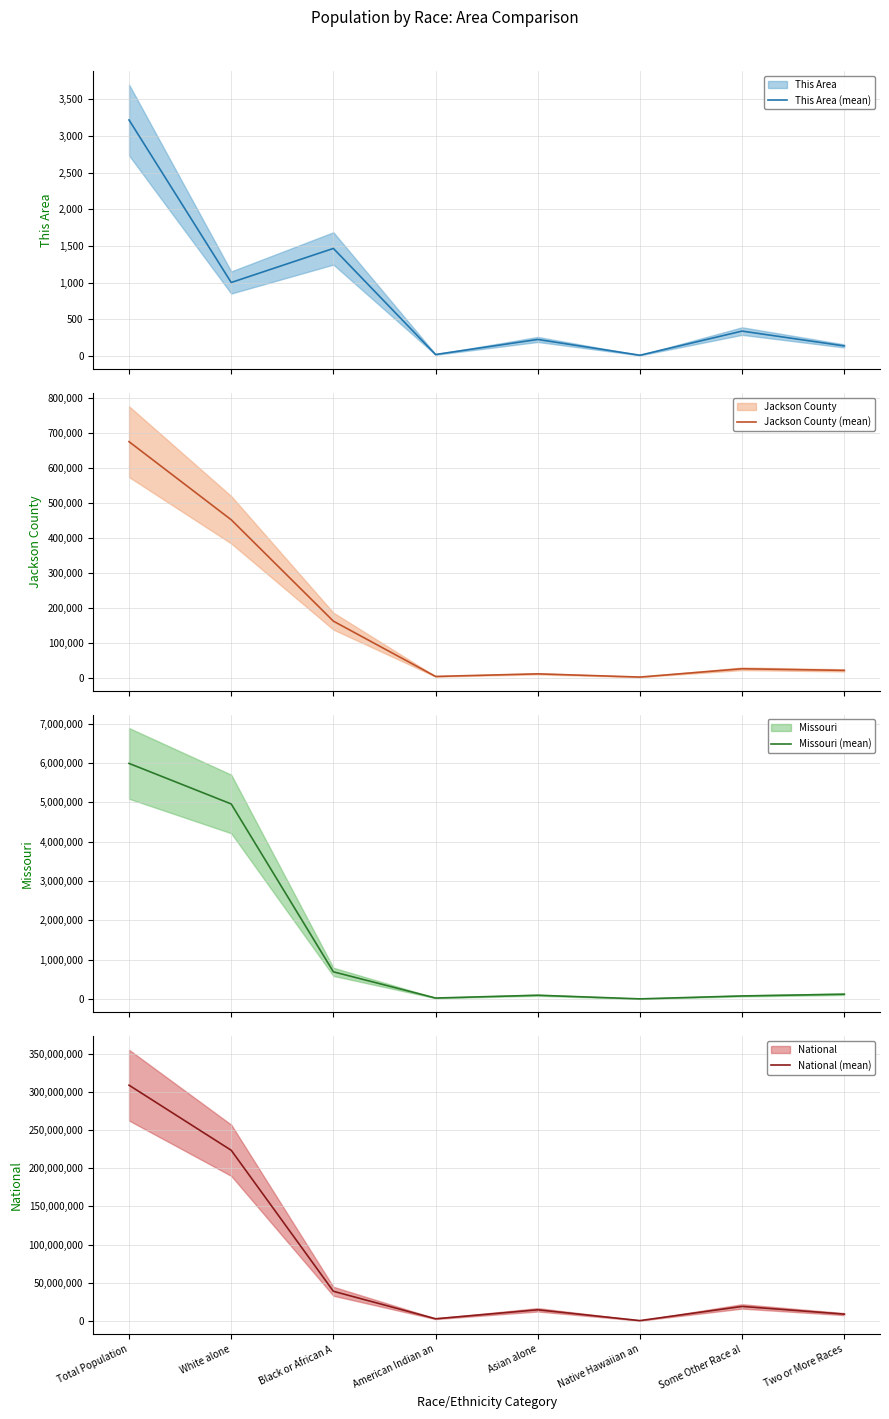

Where does the National (mean) series first go above 19107368?

Total Population